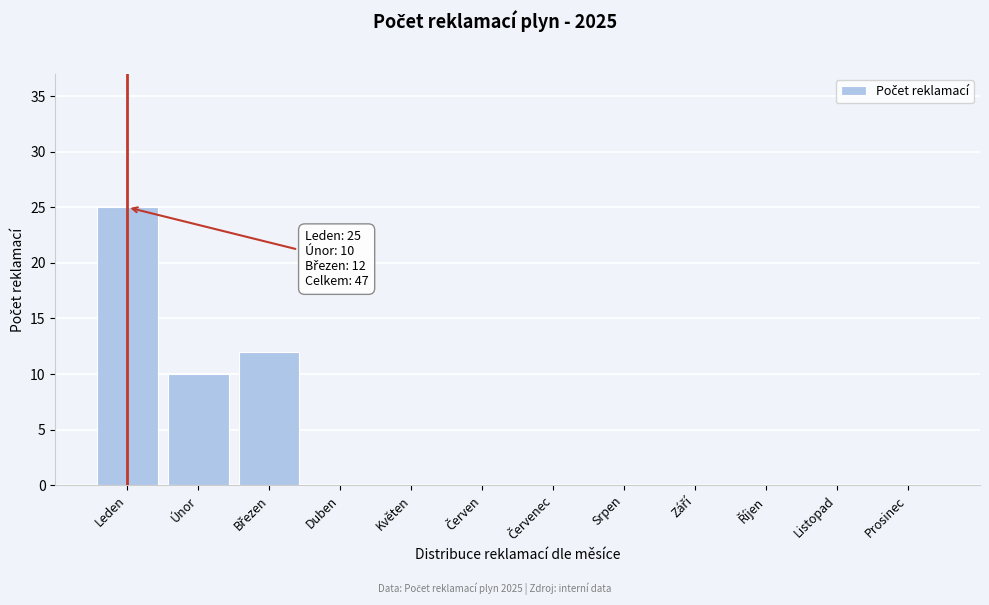

What is the change in value from Leden to Únor?

-15